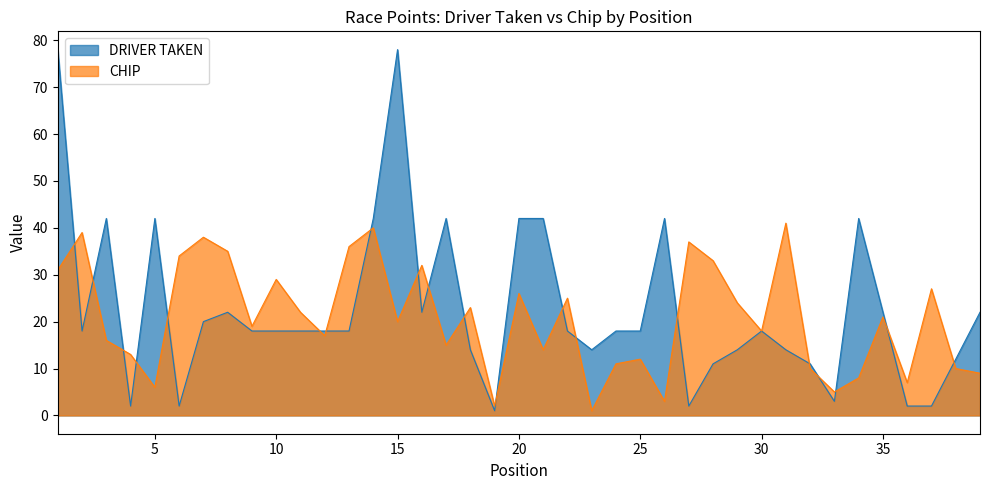

How many data points in DRIVER TAKEN are less than 18?

14